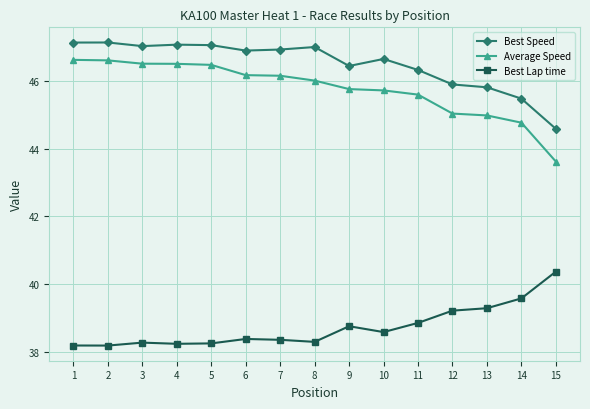

What is the highest value of the Average Speed series?

46.6